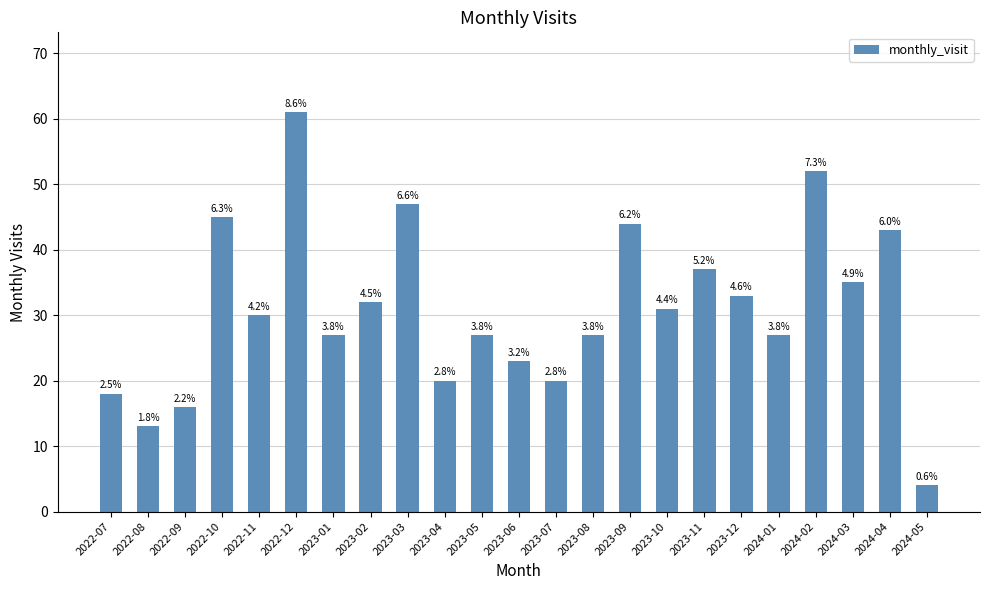

Rank the categories by value from highest to lowest.

2022-12, 2024-02, 2023-03, 2022-10, 2023-09, 2024-04, 2023-11, 2024-03, 2023-12, 2023-02, 2023-10, 2022-11, 2023-01, 2023-05, 2023-08, 2024-01, 2023-06, 2023-04, 2023-07, 2022-07, 2022-09, 2022-08, 2024-05